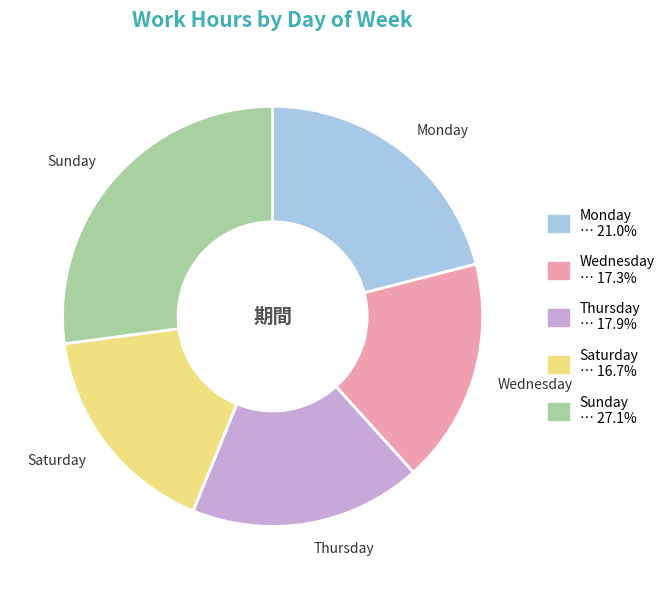

Which has a higher value, Thursday or Monday?

Monday